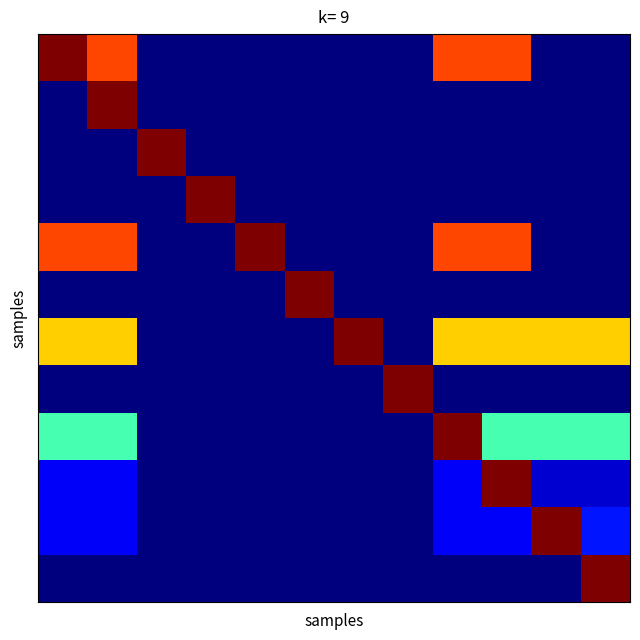

How many data points does each series have?

12